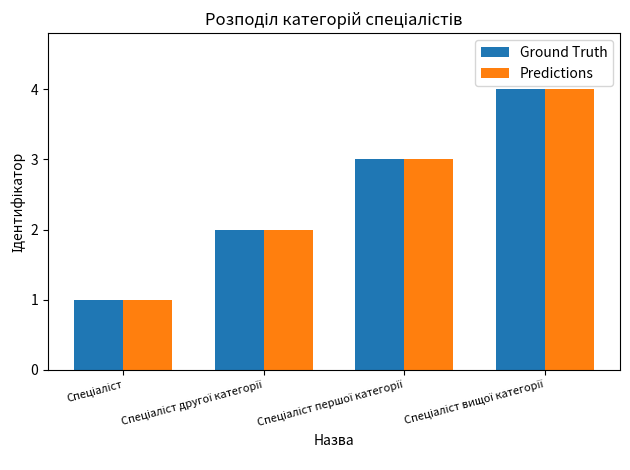

What is the difference between the maximum and minimum values in the Ground Truth series?

3